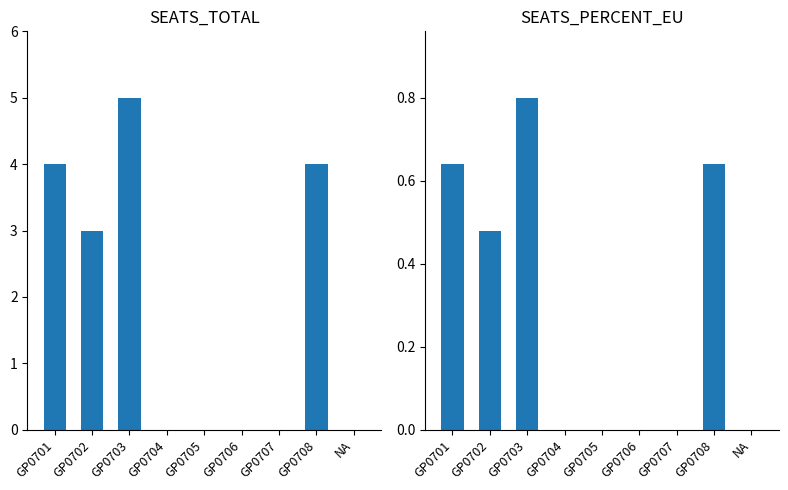

What is the greatest value displayed?

5.0